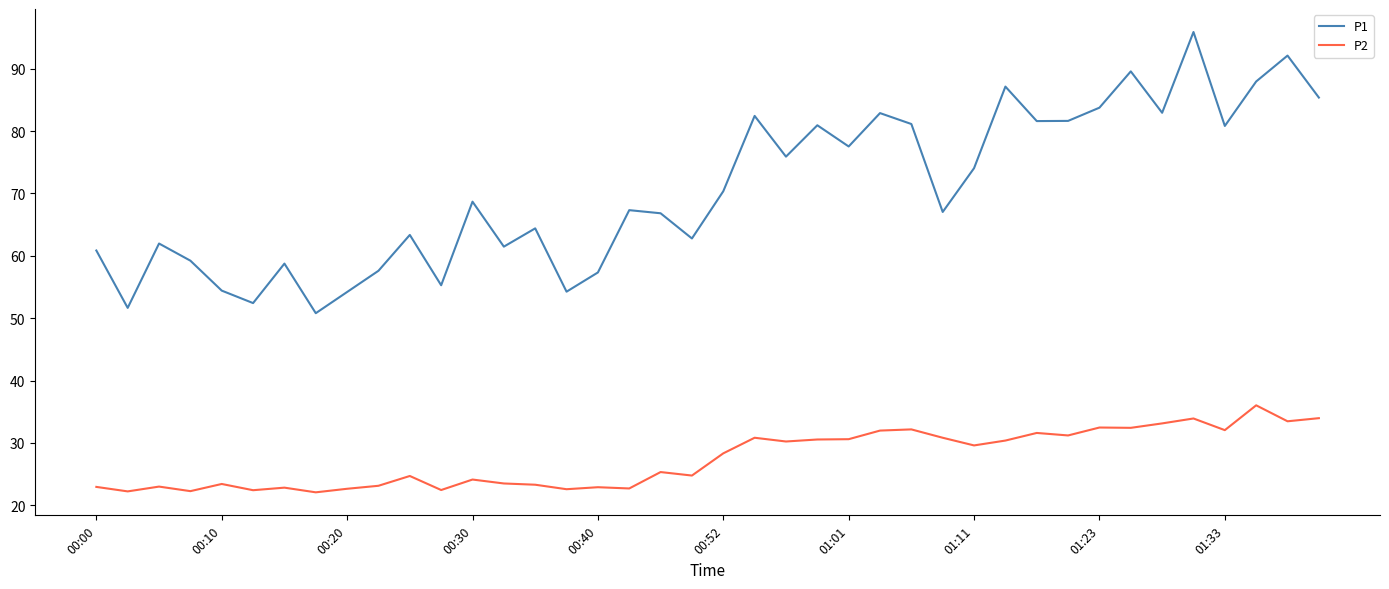

List the series in order of their peak value, lowest first.

P2, P1